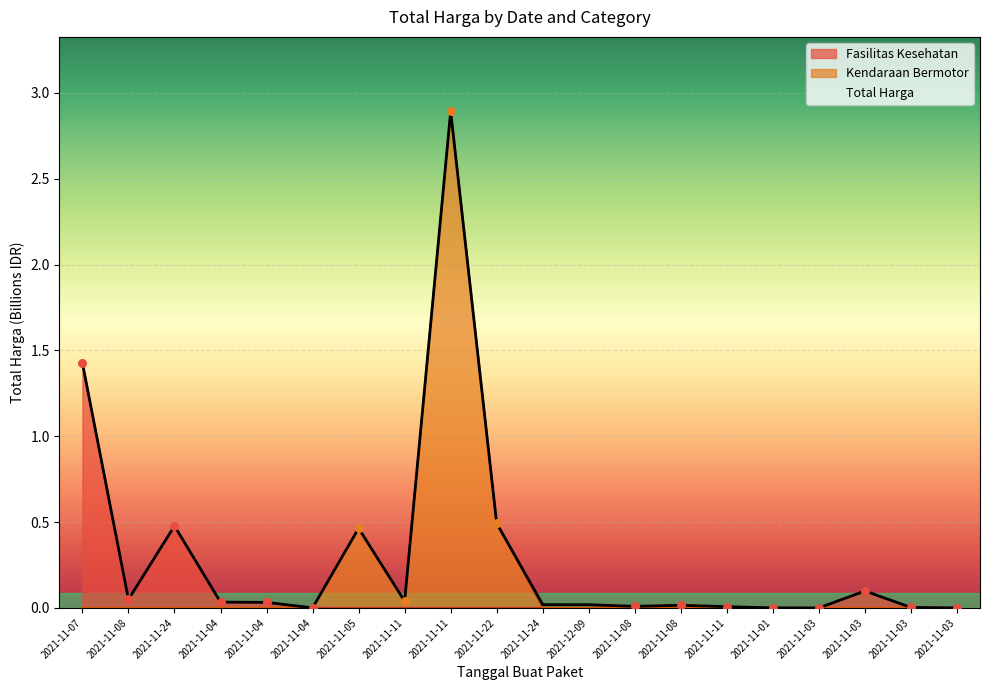

At which category is the sum across all series the highest?

2021-11-11